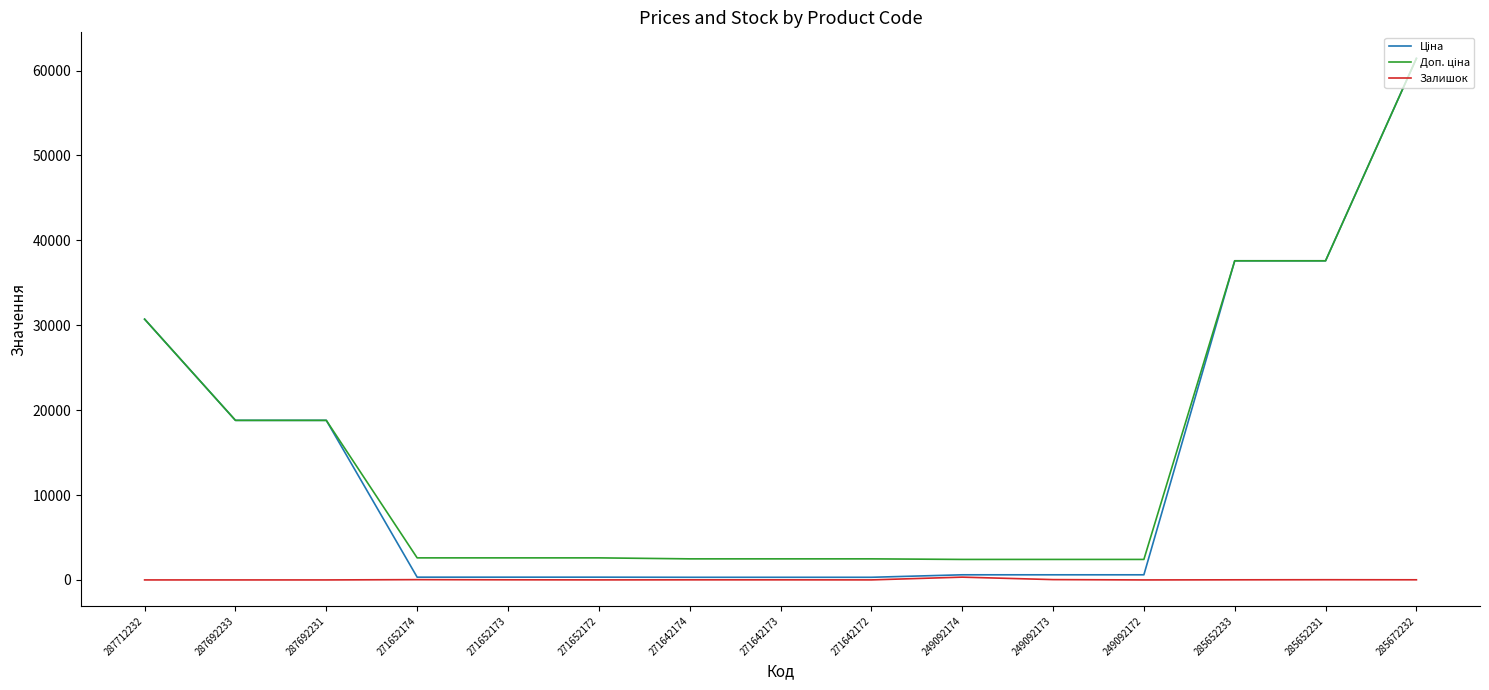

At which category is the sum across all series the highest?

285672232